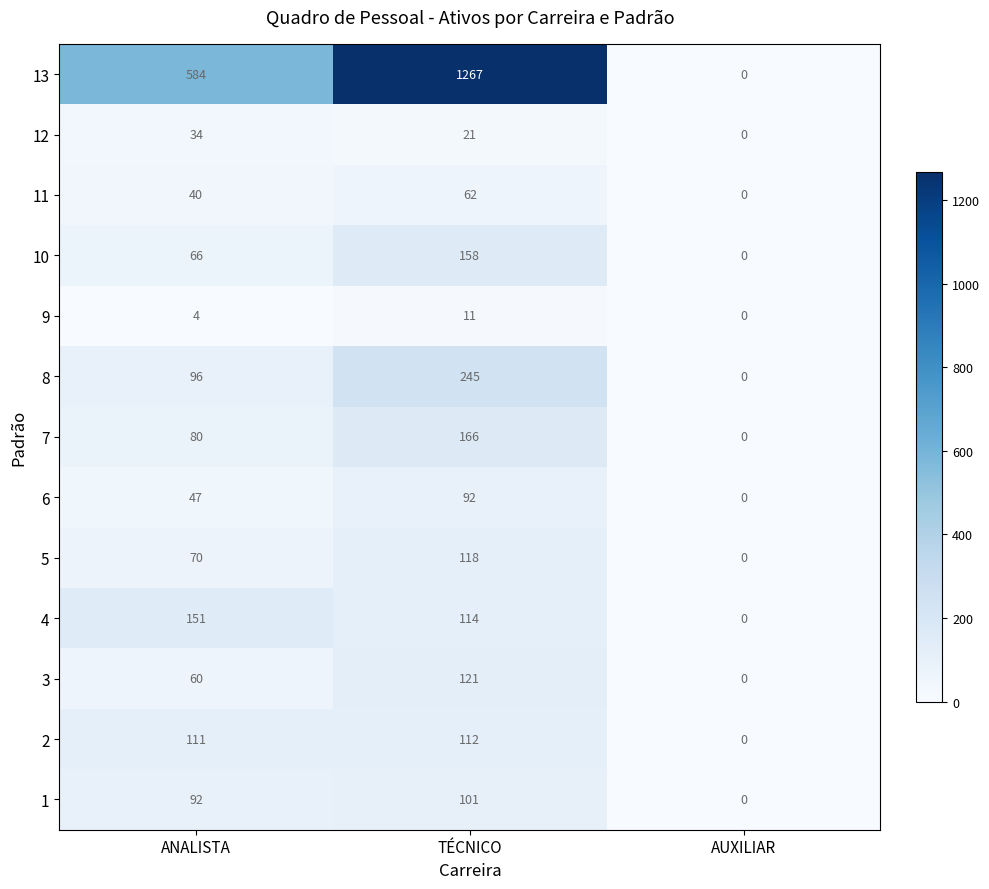

Rank the series at ANALISTA from highest to lowest value.

13, 4, 2, 8, 1, 7, 5, 10, 3, 6, 11, 12, 9